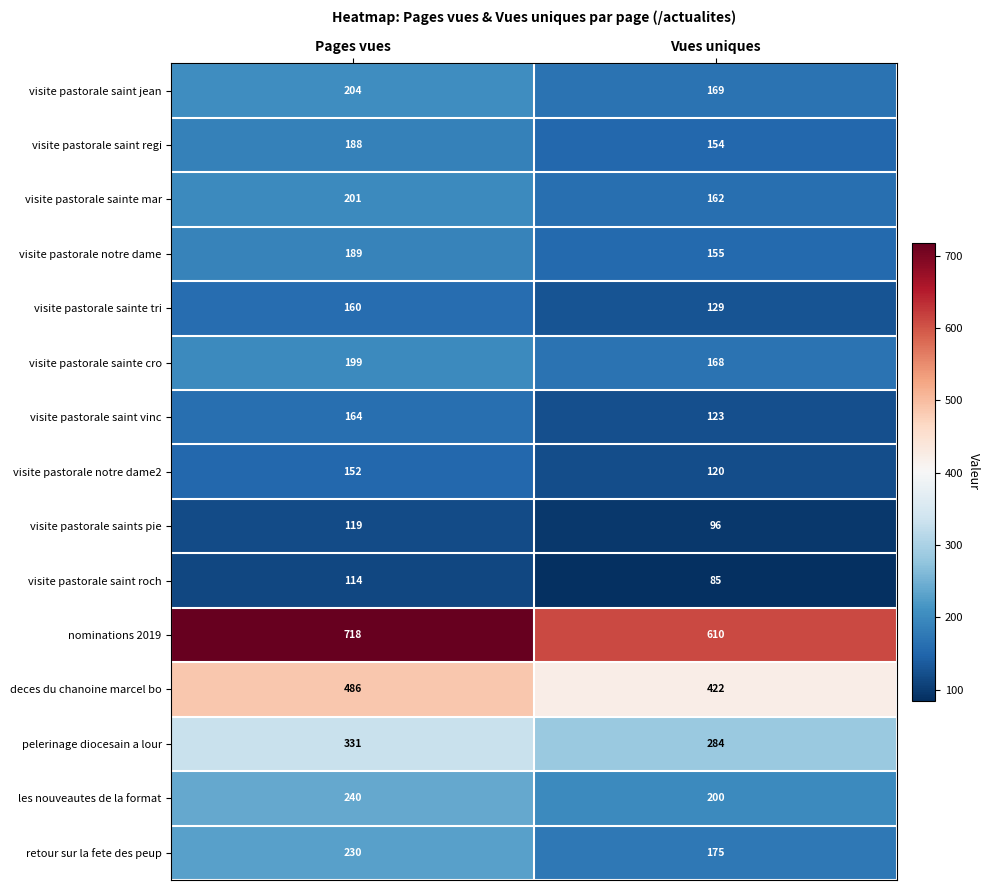

True or false: visite pastorale sainte cro has a value of 69 at Vues uniques.

False